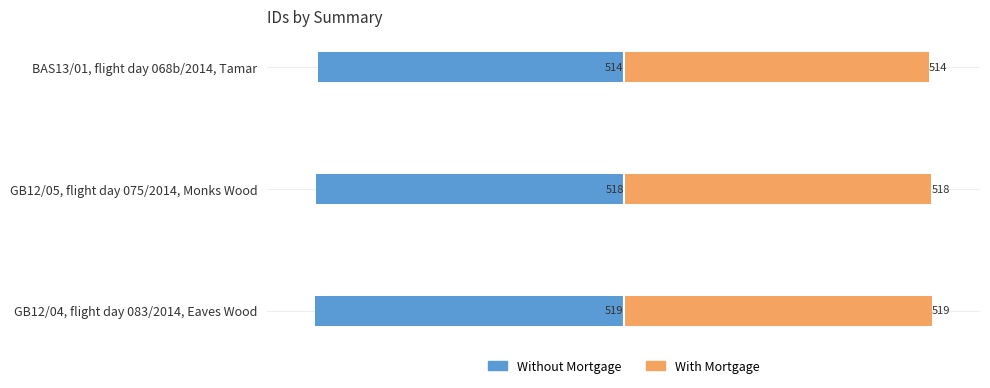

Rank the categories by Without Mortgage value from lowest to highest.

GB12/04, flight day 083/2014, Eaves Wood, GB12/05, flight day 075/2014, Monks Wood, BAS13/01, flight day 068b/2014, Tamar